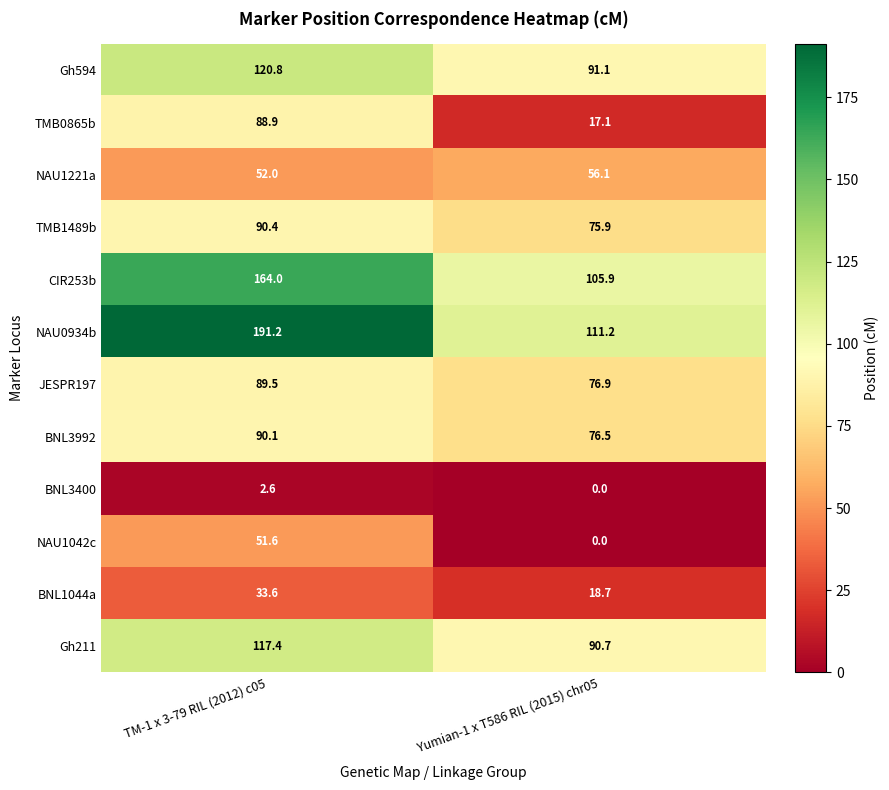

How many values in the JESPR197 series exceed 89?

1